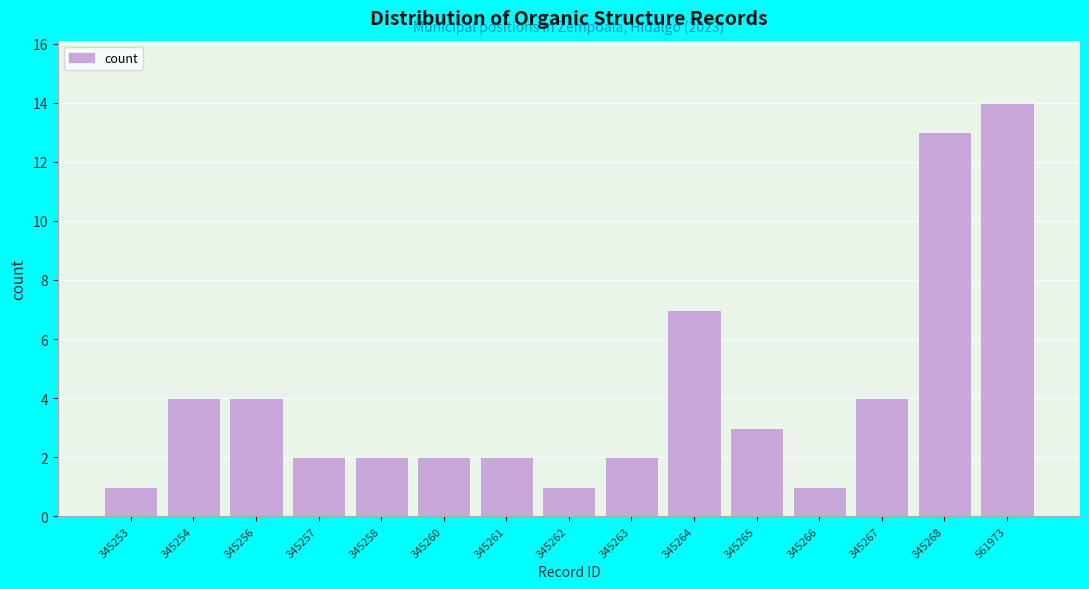

Reading left to right, extract all data points from this chart.

1	4	4	2	2	2	2	1	2	7	3	1	4	13	14